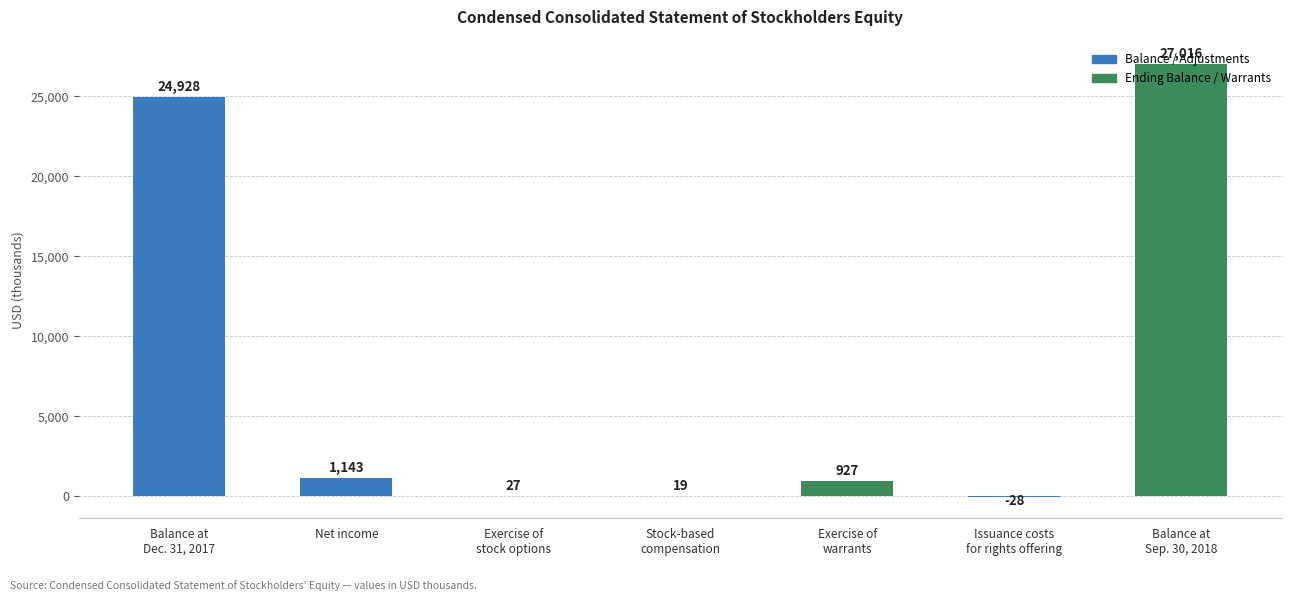

The value at Net income is 232. True or false?

False